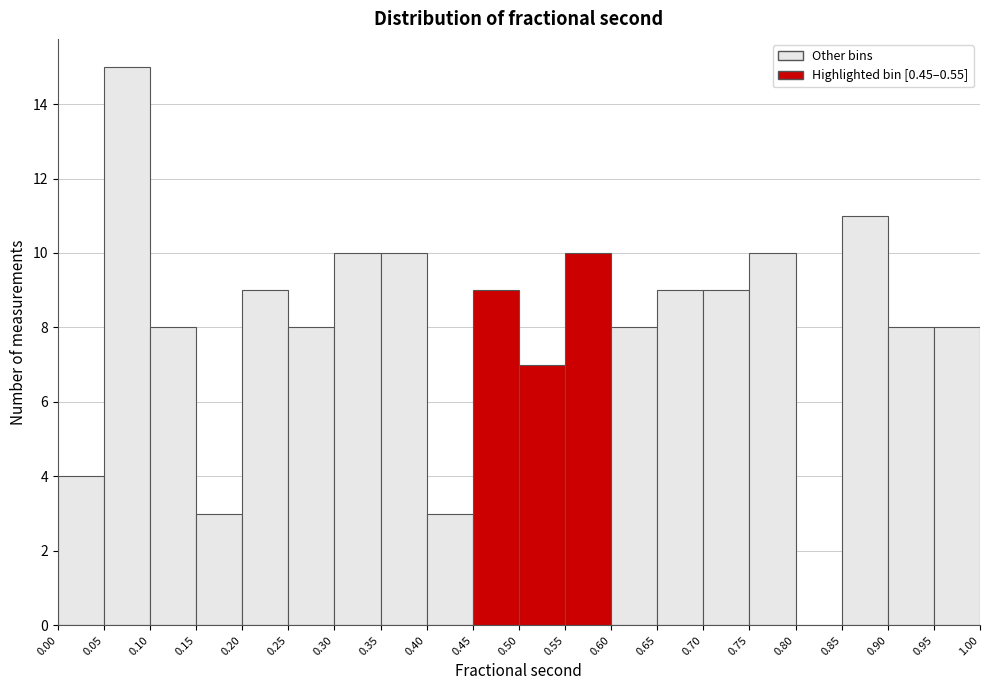

Which range on the x-axis has the tallest bar?

0.05 to 0.10